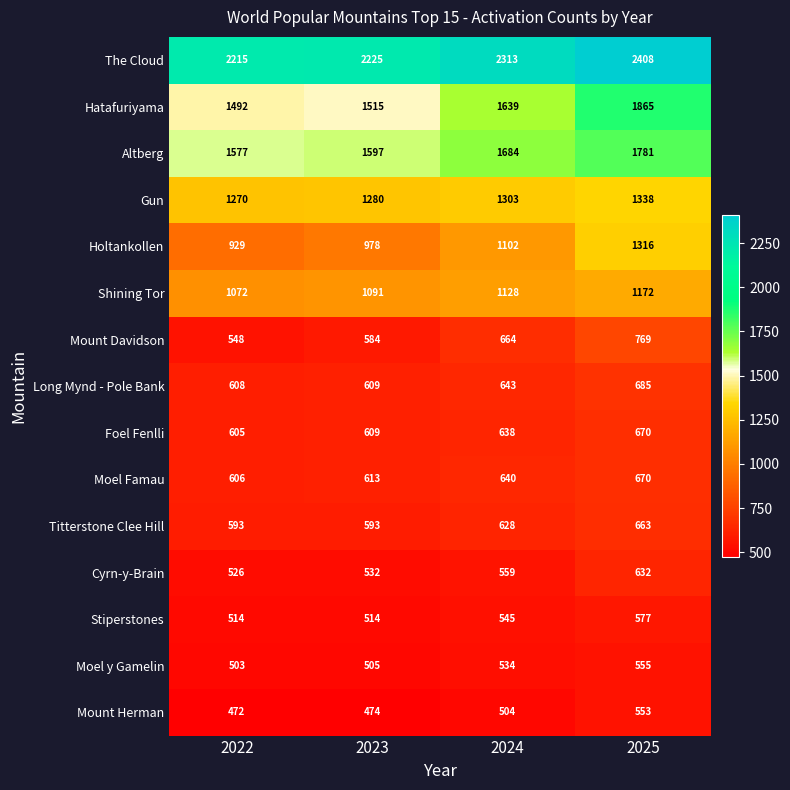

What is the total value across all series at 2023?

13719